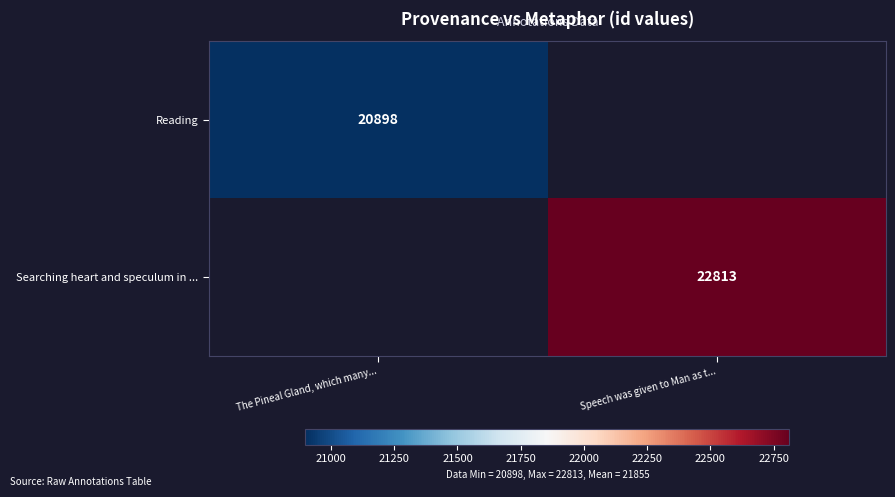

Is it true that Reading equals 28609 at The Pineal Gland, which many...?

False